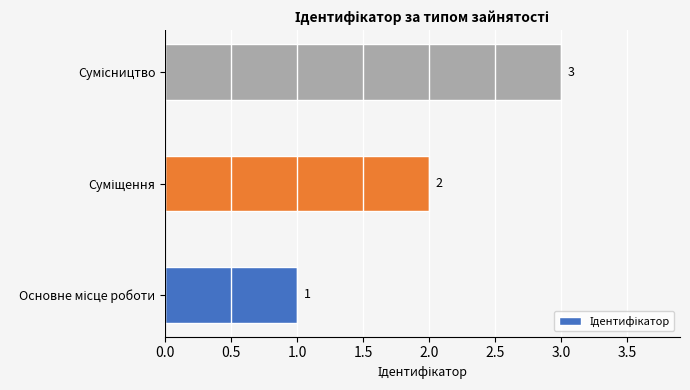

What is the maximum value shown in the chart?

3